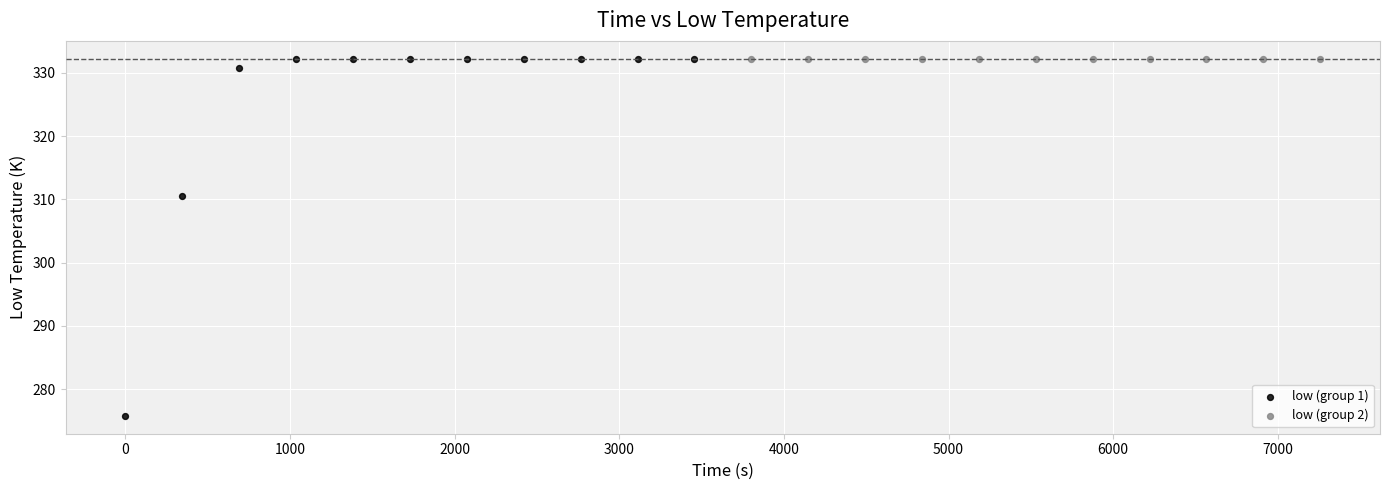

Which series has the widest spread of Y values?

low (group 1)